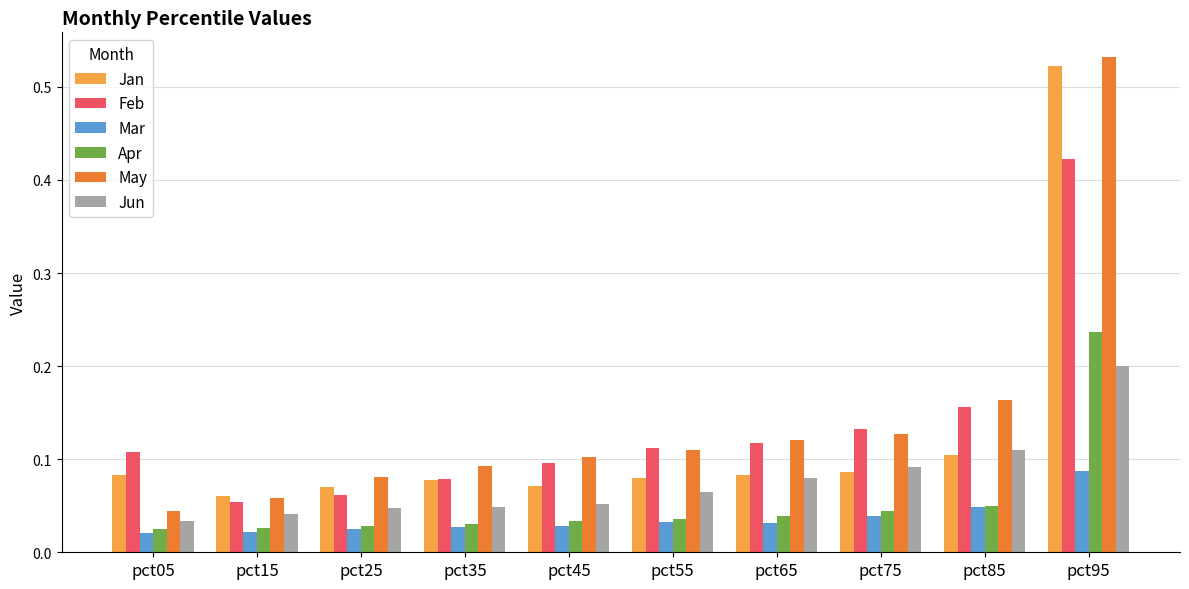

What is the total value across all series at pct95?

2.0